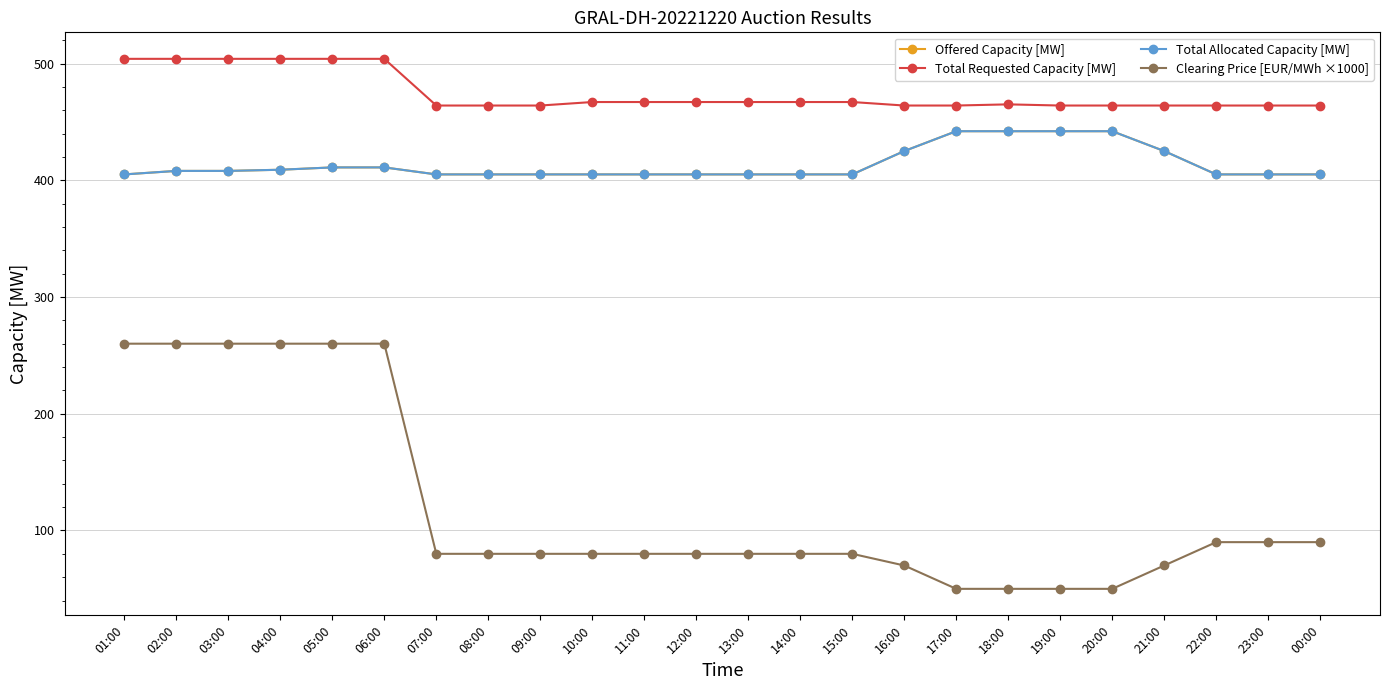

Does the chart have visible grid lines?

Yes